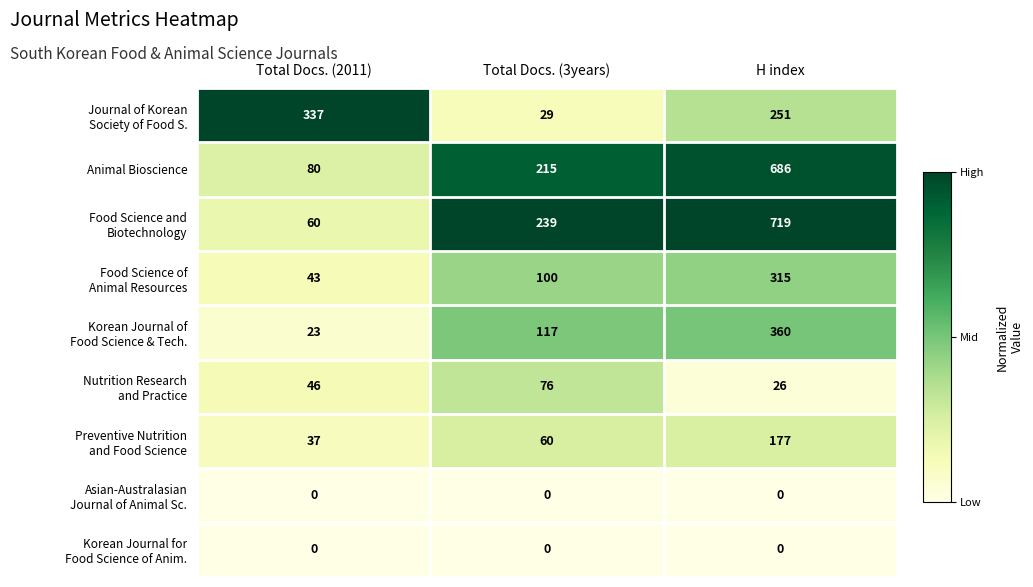

At which category is the sum across all series the highest?

H index